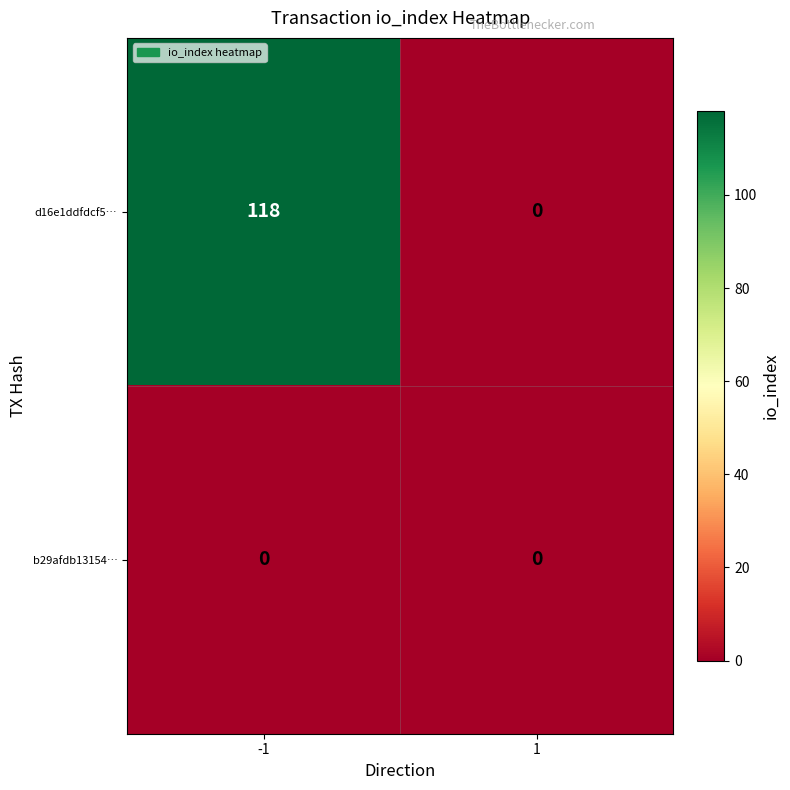

Which series changed the most between -1 and 1?

d16e1ddfdcf5…